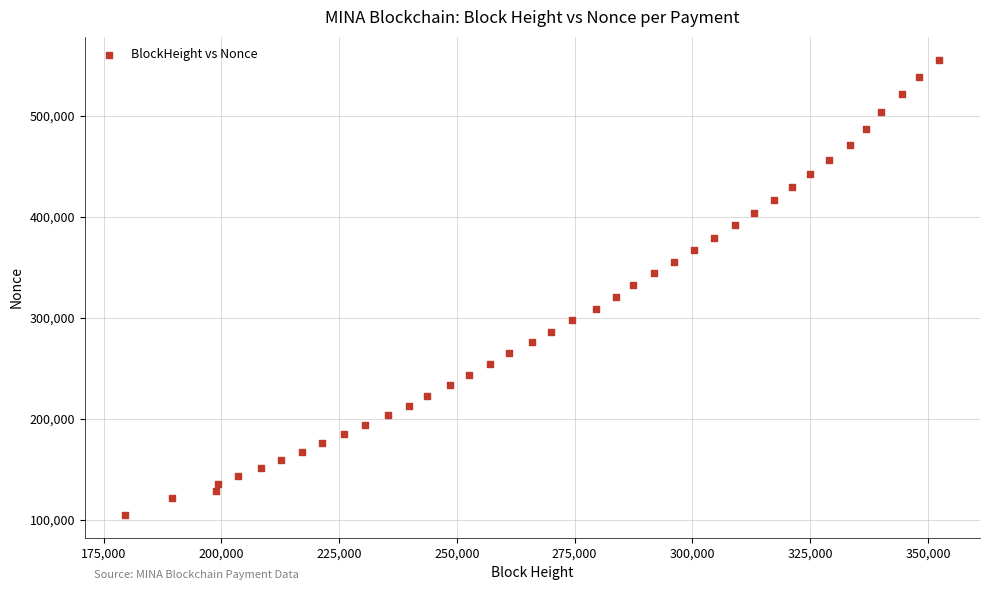

What is the range of X values (max minus min)?

172744